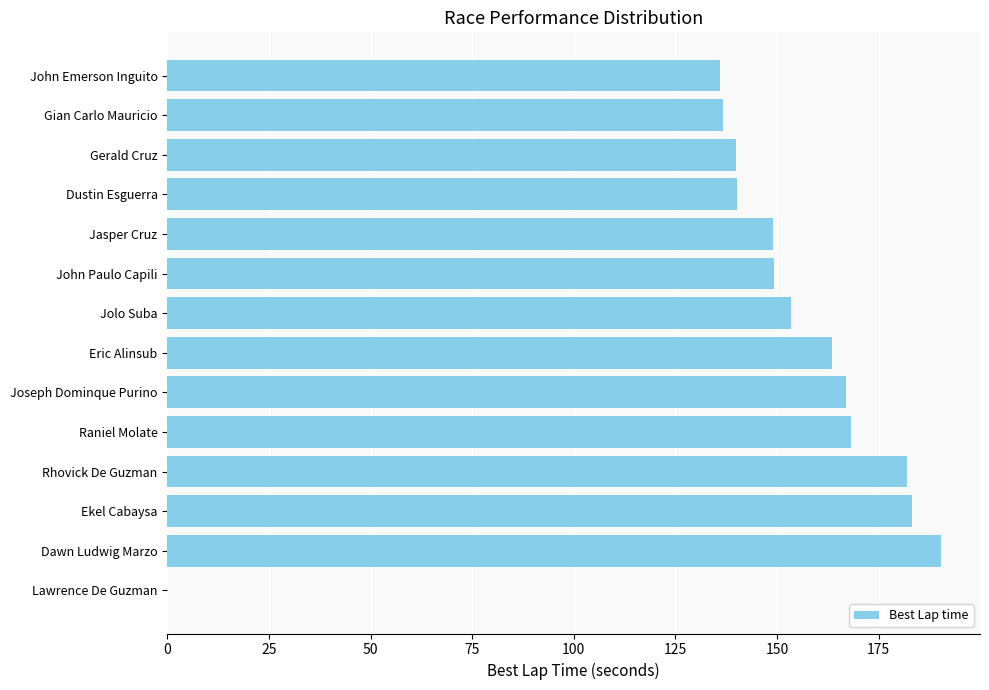

What is the maximum value shown in the chart?

190.4